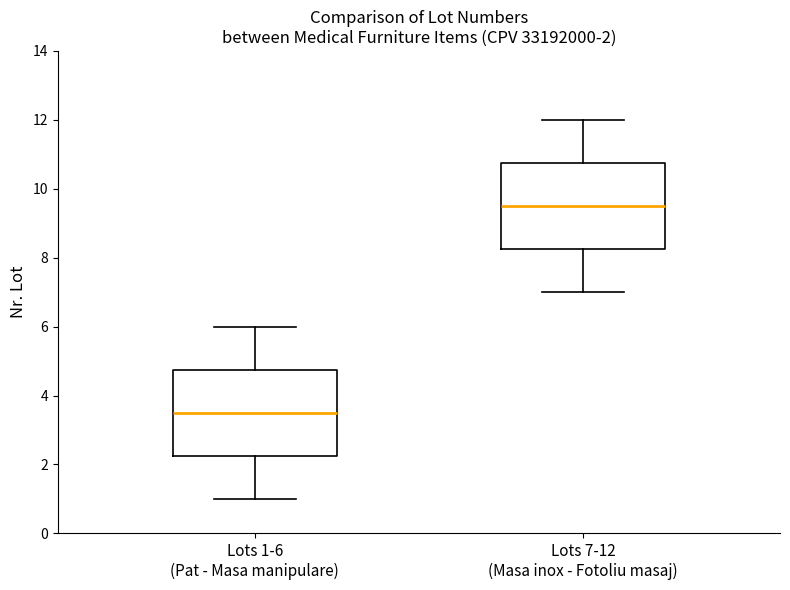

Which box has the highest median line?

Lots 7-12 (Masa inox - Fotoliu masaj)